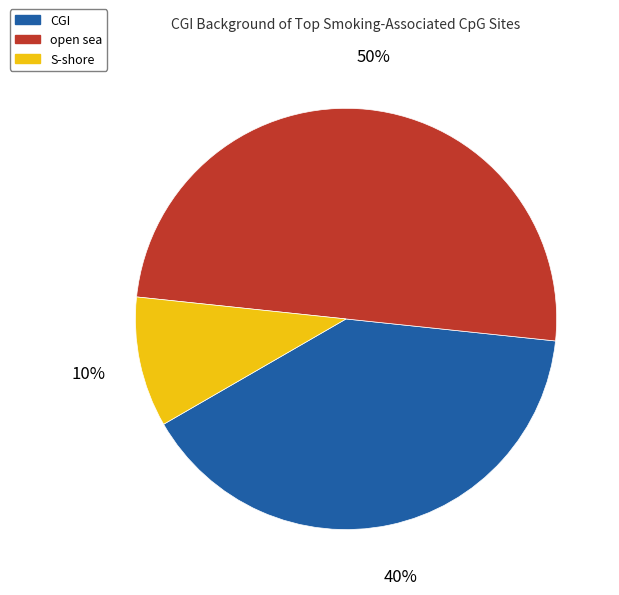

Which has a higher value, S-shore or CGI?

CGI